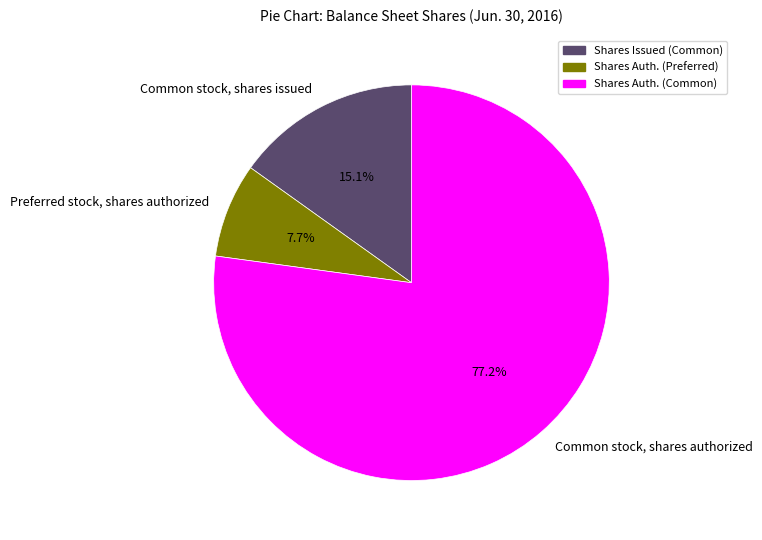

To the nearest percent, what is the combined percentage of Preferred stock, shares authorized and Common stock, shares issued?

23%